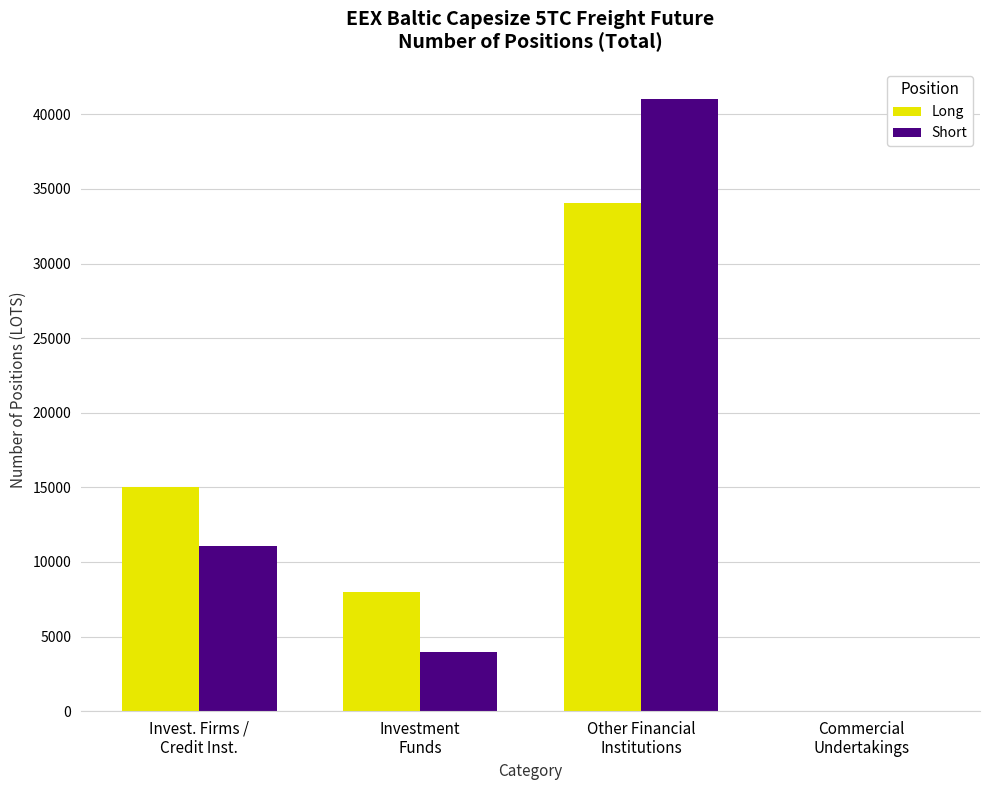

What is the total value across all series at Other Financial
Institutions?

75066.4